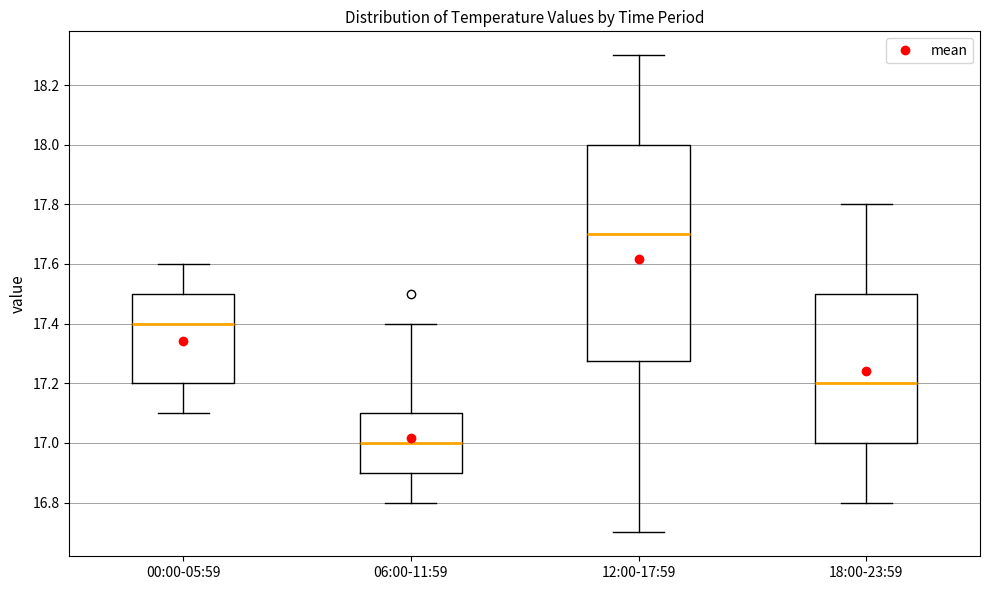

Comparing the boxes themselves (not the whiskers), which one is the tallest?

12:00-17:59